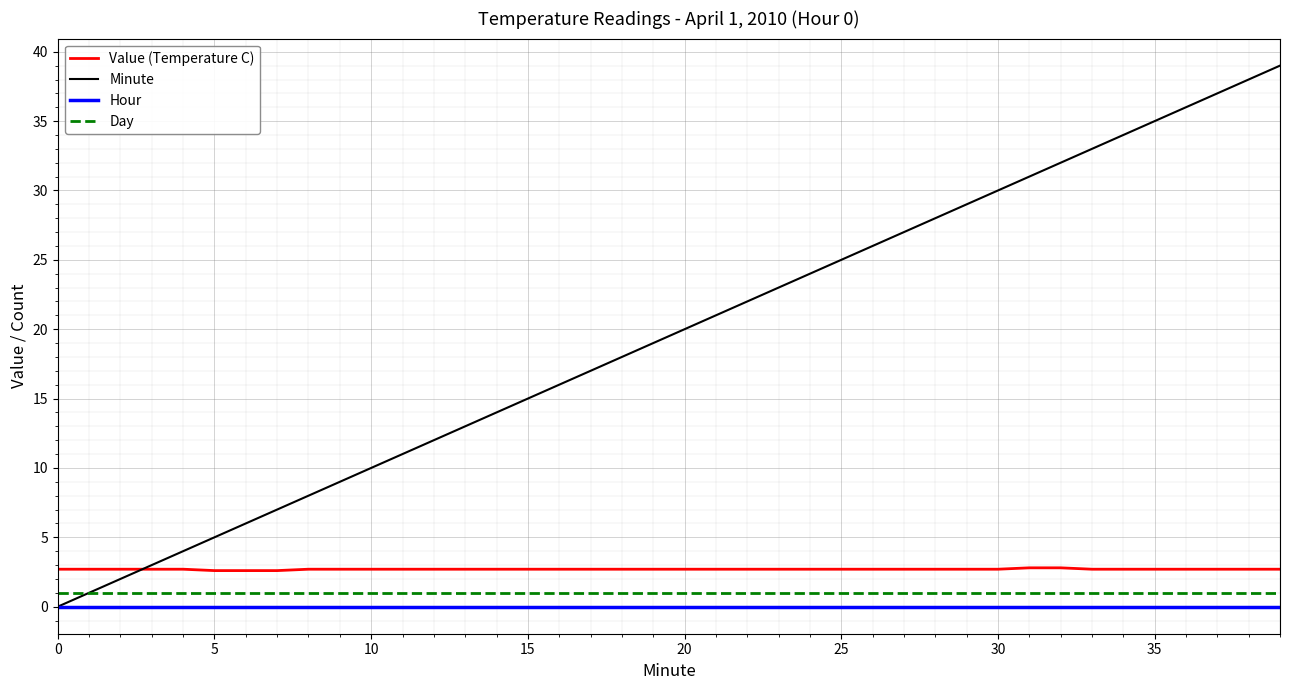

Which series has the largest total across all categories?

Minute